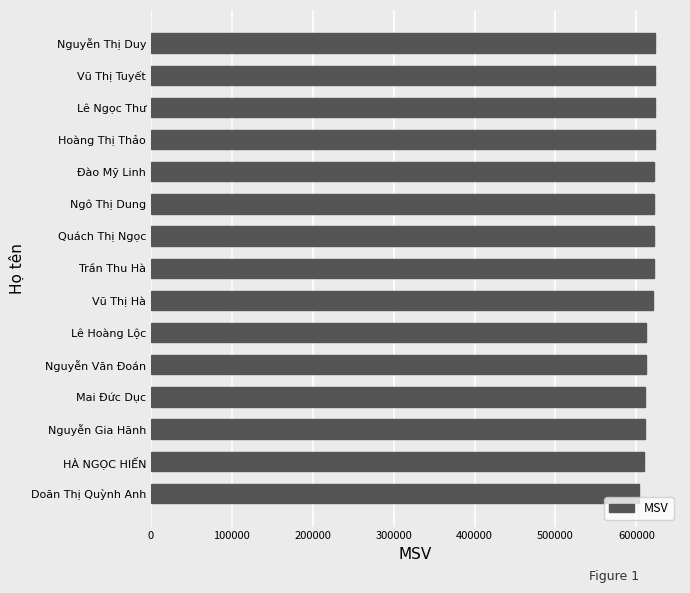

What is the ratio of the value at Quách Thị Ngọc to the value at Đào Mỹ Linh?

1.0